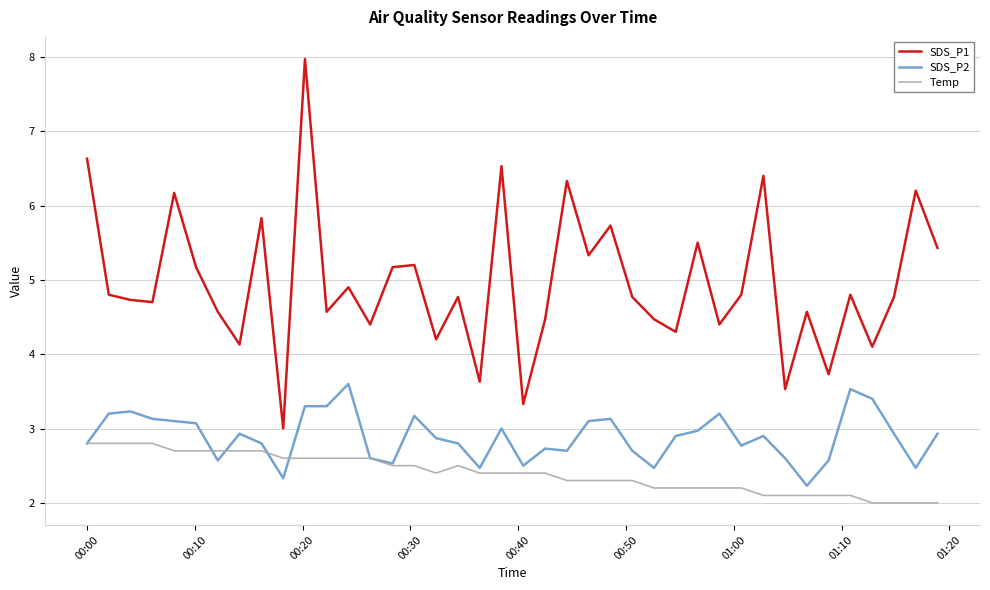

True or false: SDS_P2 and SDS_P1 intersect in this chart.

False